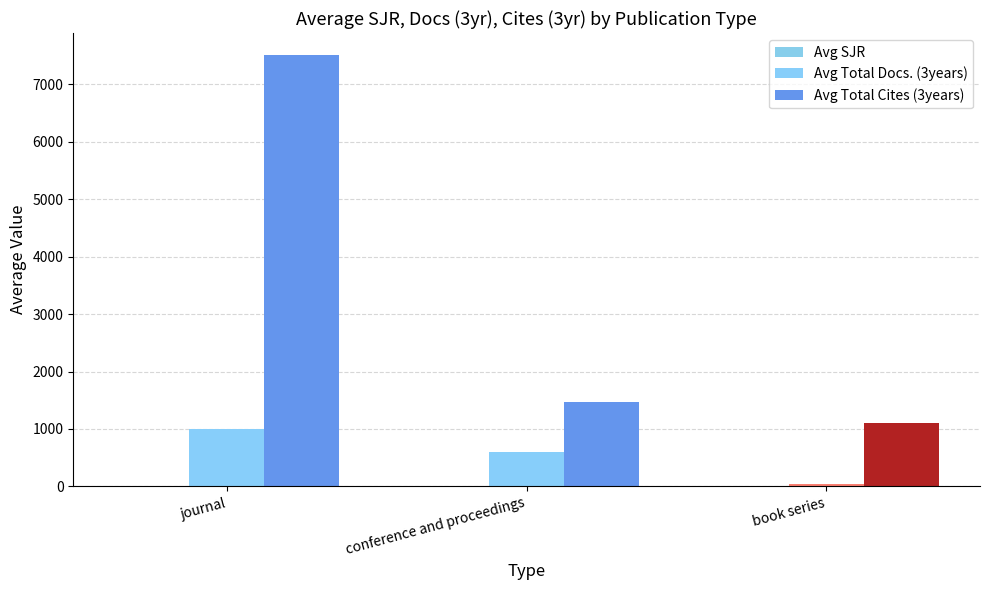

Which series has the widest spread of values?

Avg Total Cites (3years)